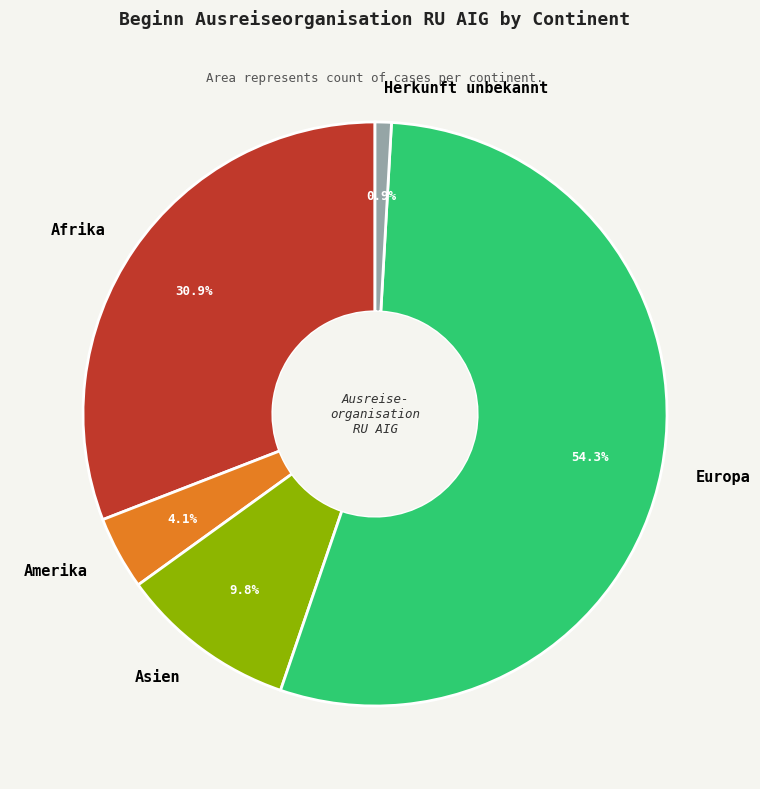

What is the smallest slice in the pie chart?

Herkunft unbekannt